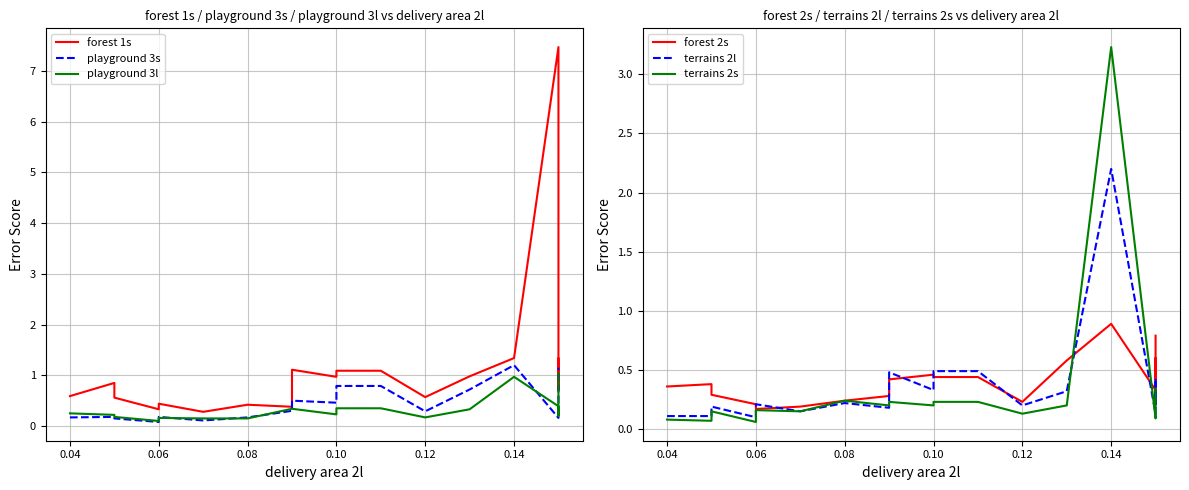

What is the smallest value displayed?

0.1